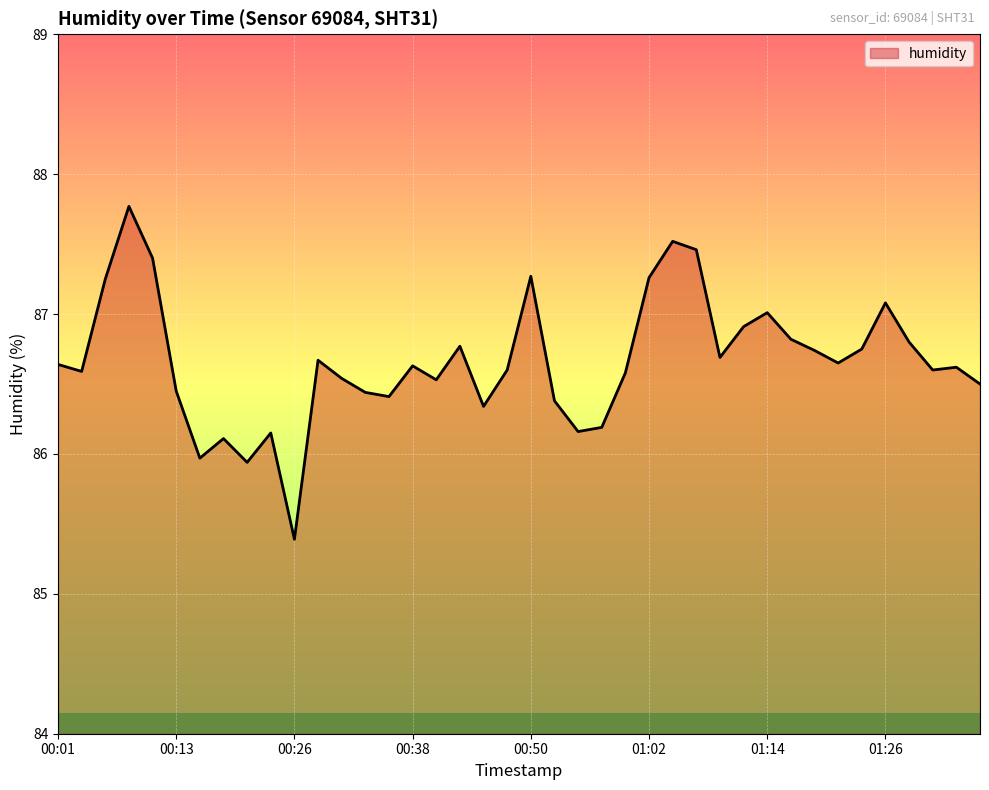

How many lines are shown in the chart?

1